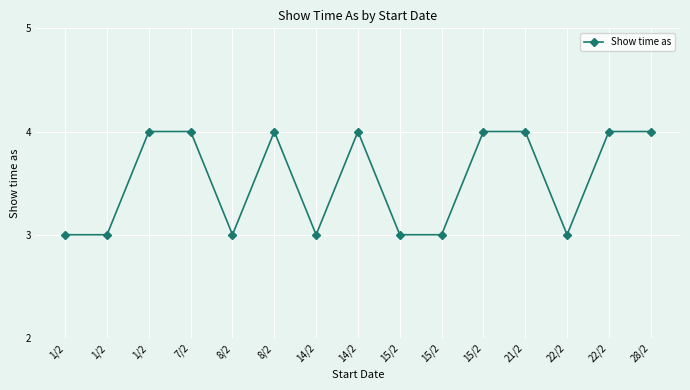

True or false: the data shows 7 at 7/2.

False